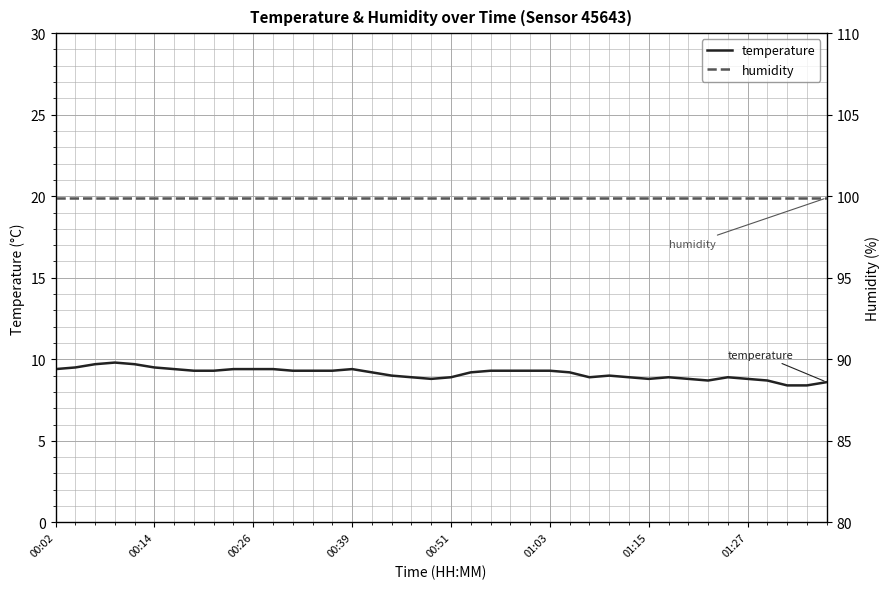

What is the maximum value for temperature?

9.8